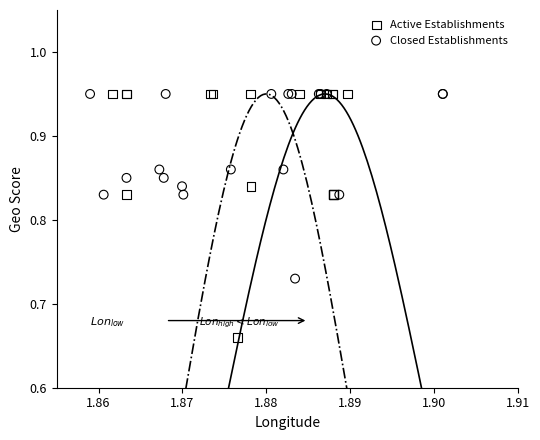

Which series has the largest Y range (max minus min)?

Active Establishments